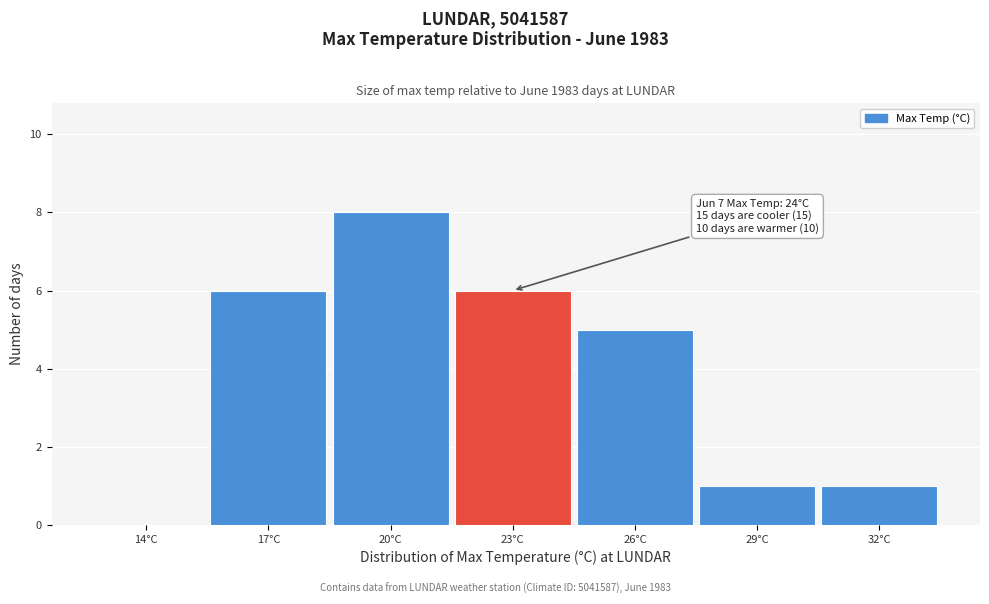

Reading left to right, list all the values displayed in this chart.

14°C=0	17°C=6	20°C=8	23°C=6	26°C=5	29°C=1	32°C=1